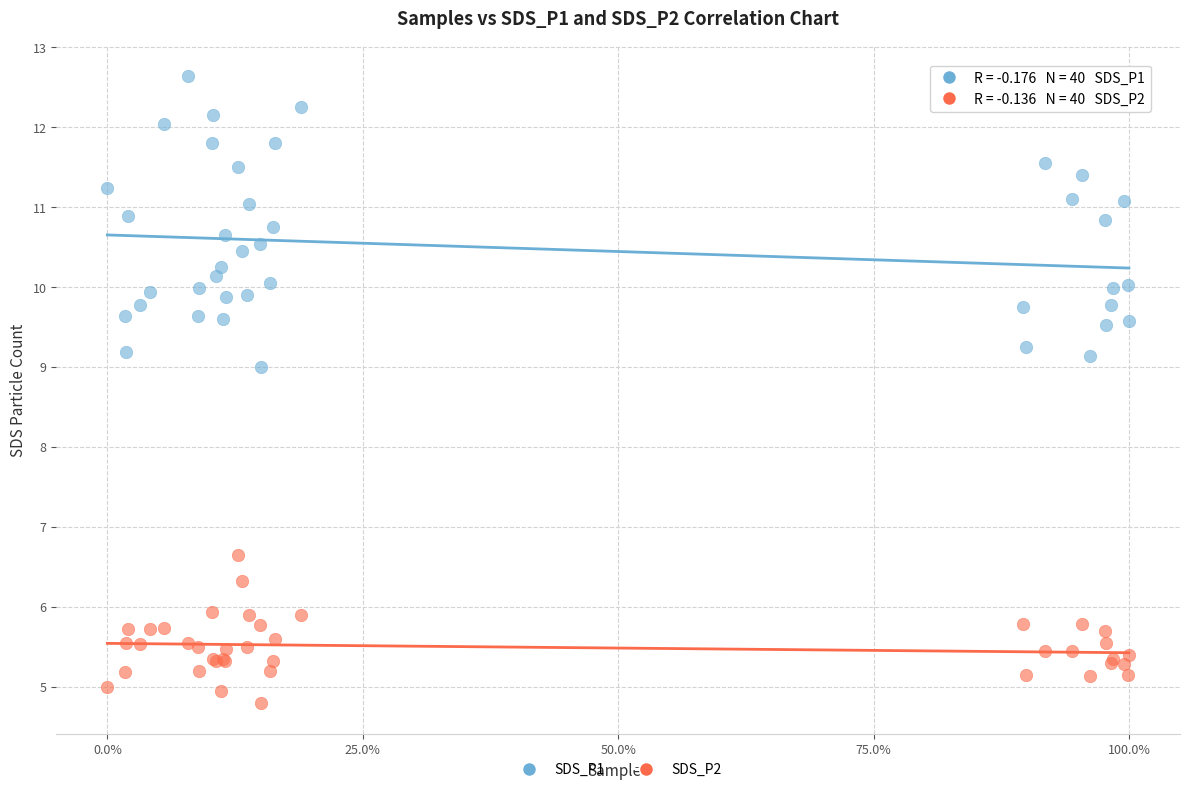

Across all series, what Y value is closest to 8?

9.0